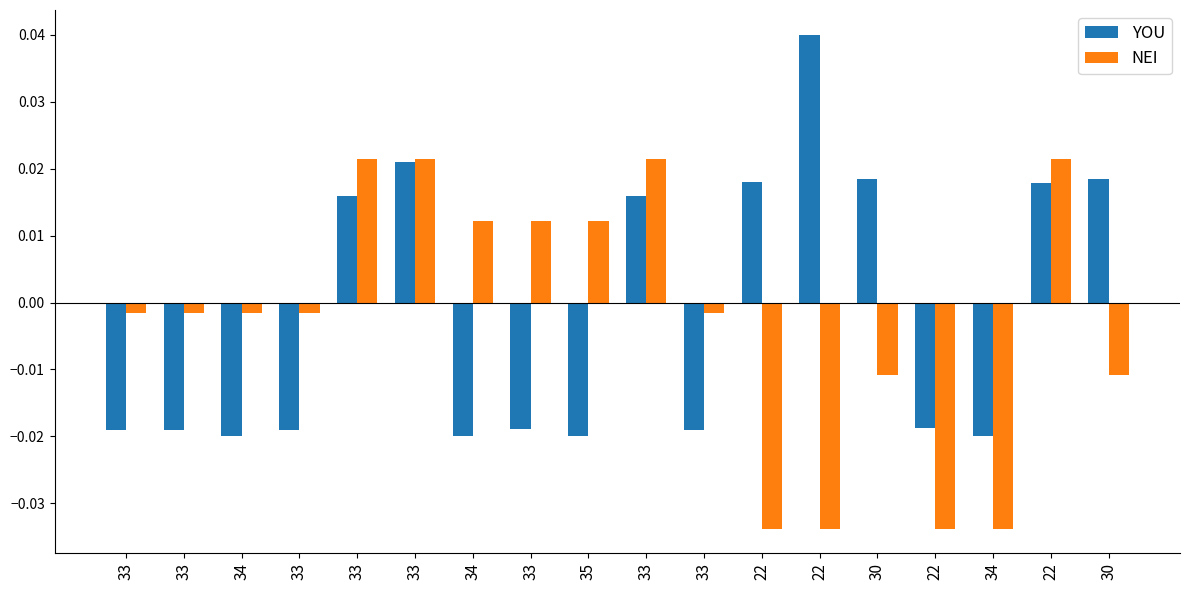

Does the chart contain stacked bars?

No